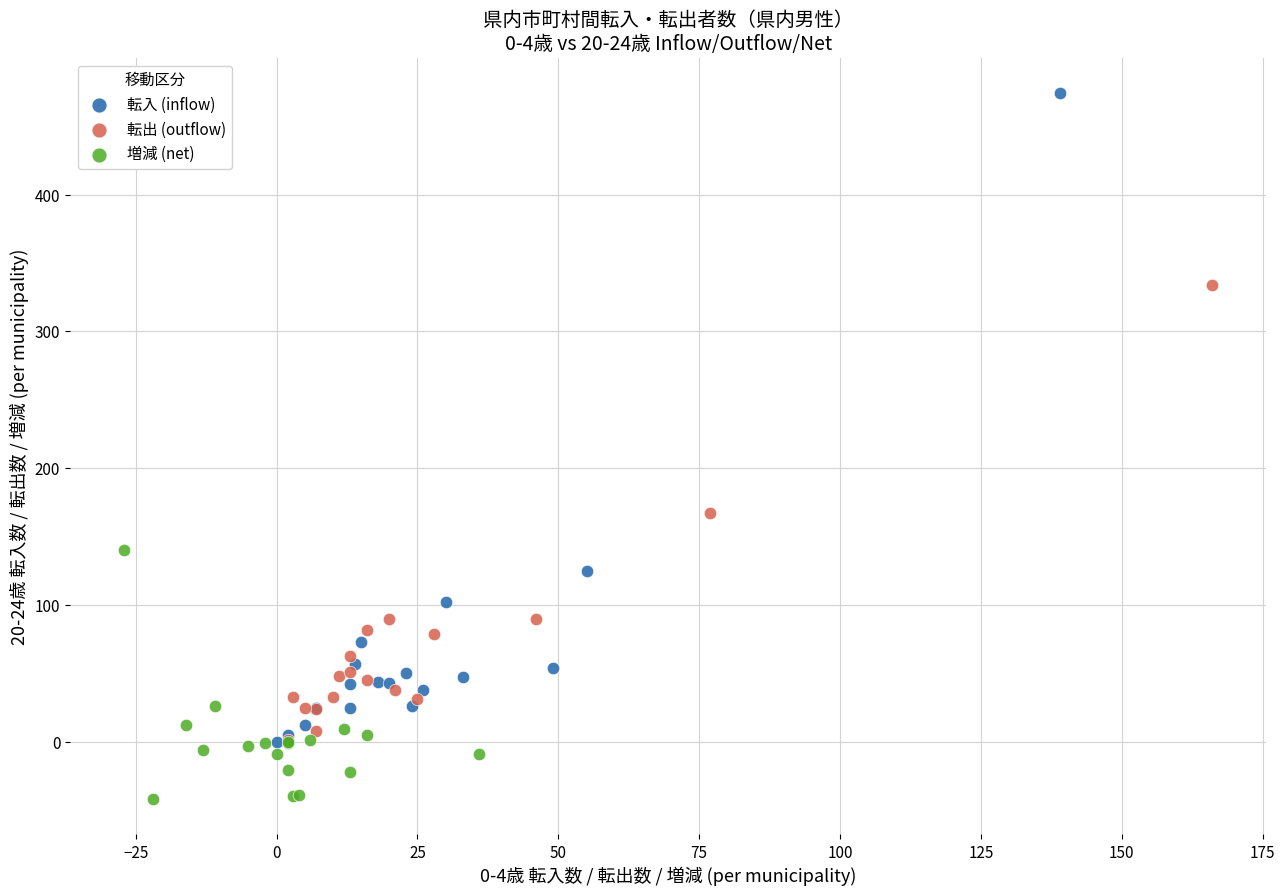

Which series contains the highest Y value?

転入 (inflow)